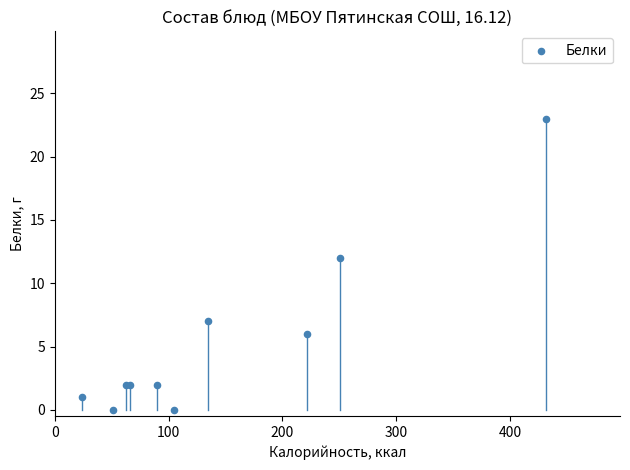

What Y value in the scatter plot is closest to 11?

12